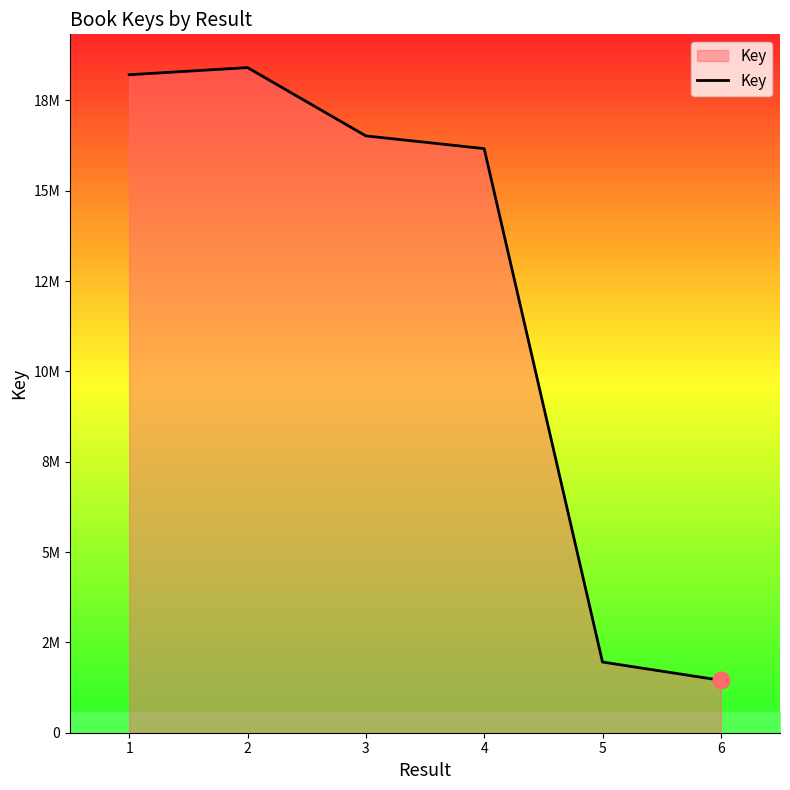

What is the change in value from 2 to 3?

-1890076